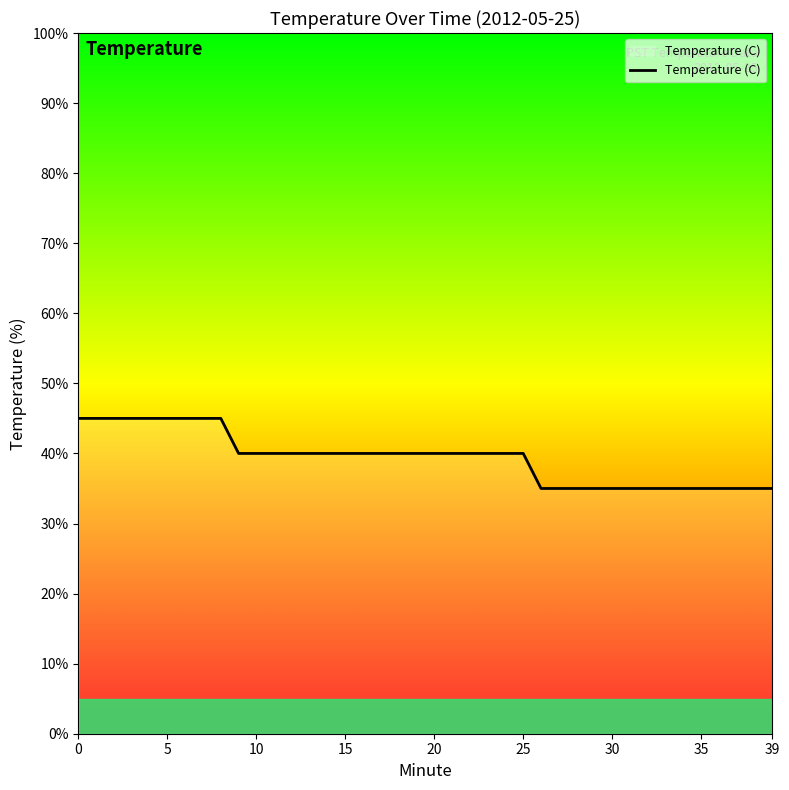

What is the greatest value displayed?

45.0